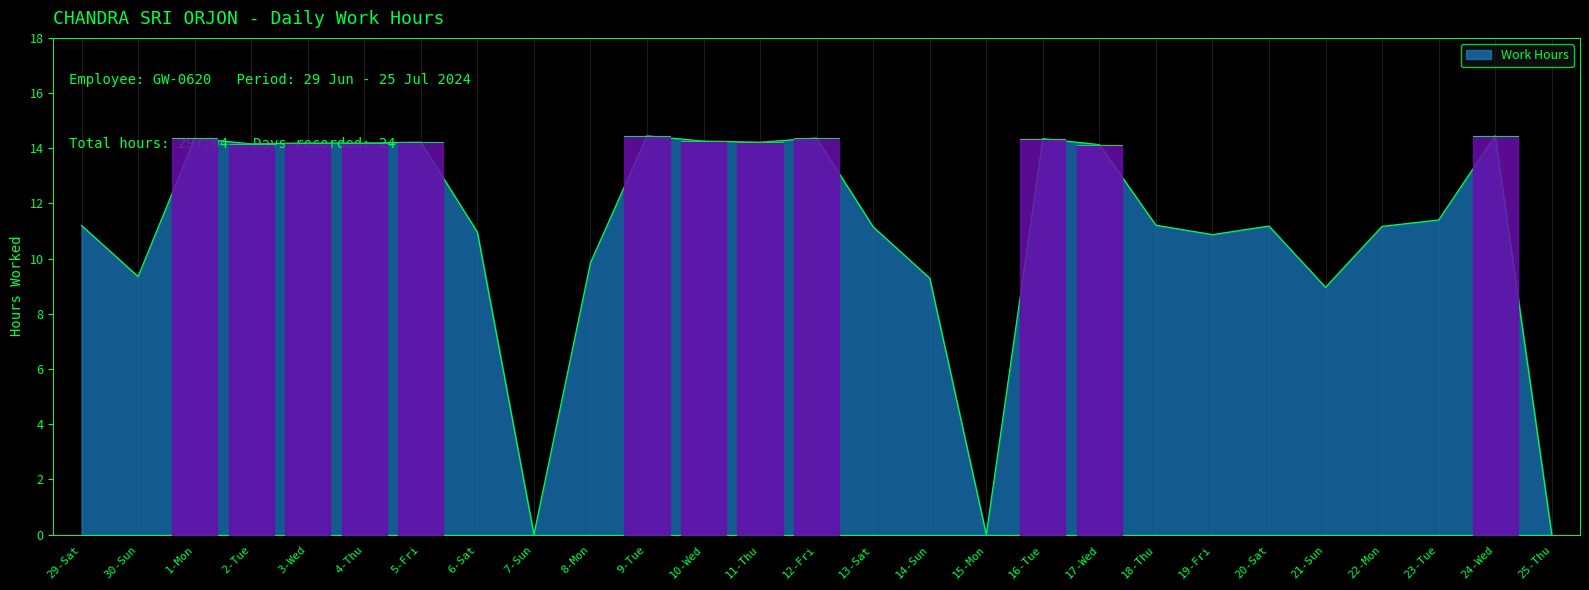

Approximately how many times larger is the value at 20-Sat compared to 17-Wed?

0.8